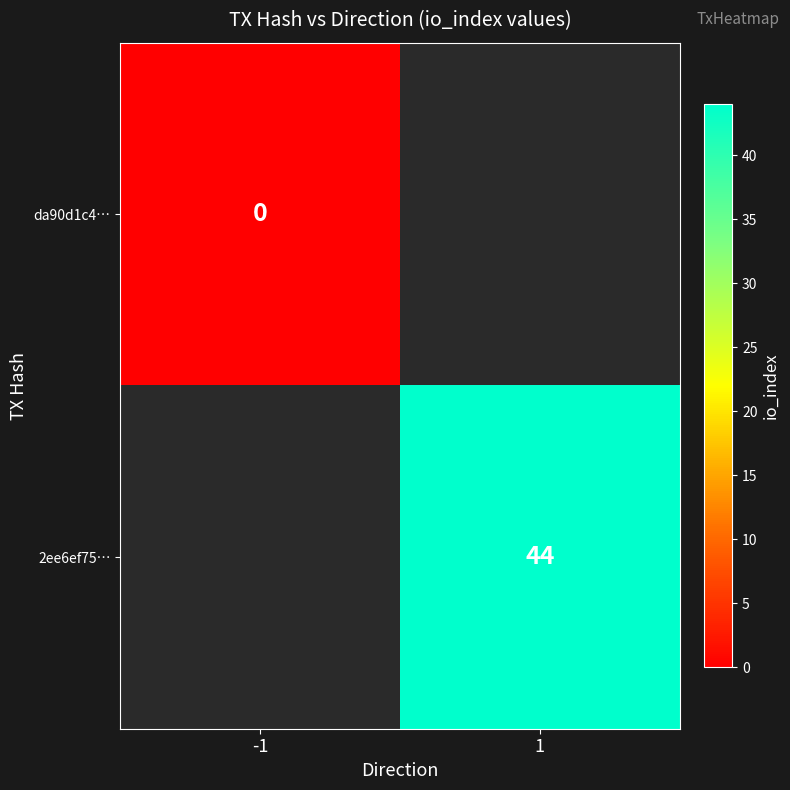

Is it true that 2ee6ef75… equals 44 at 1?

True